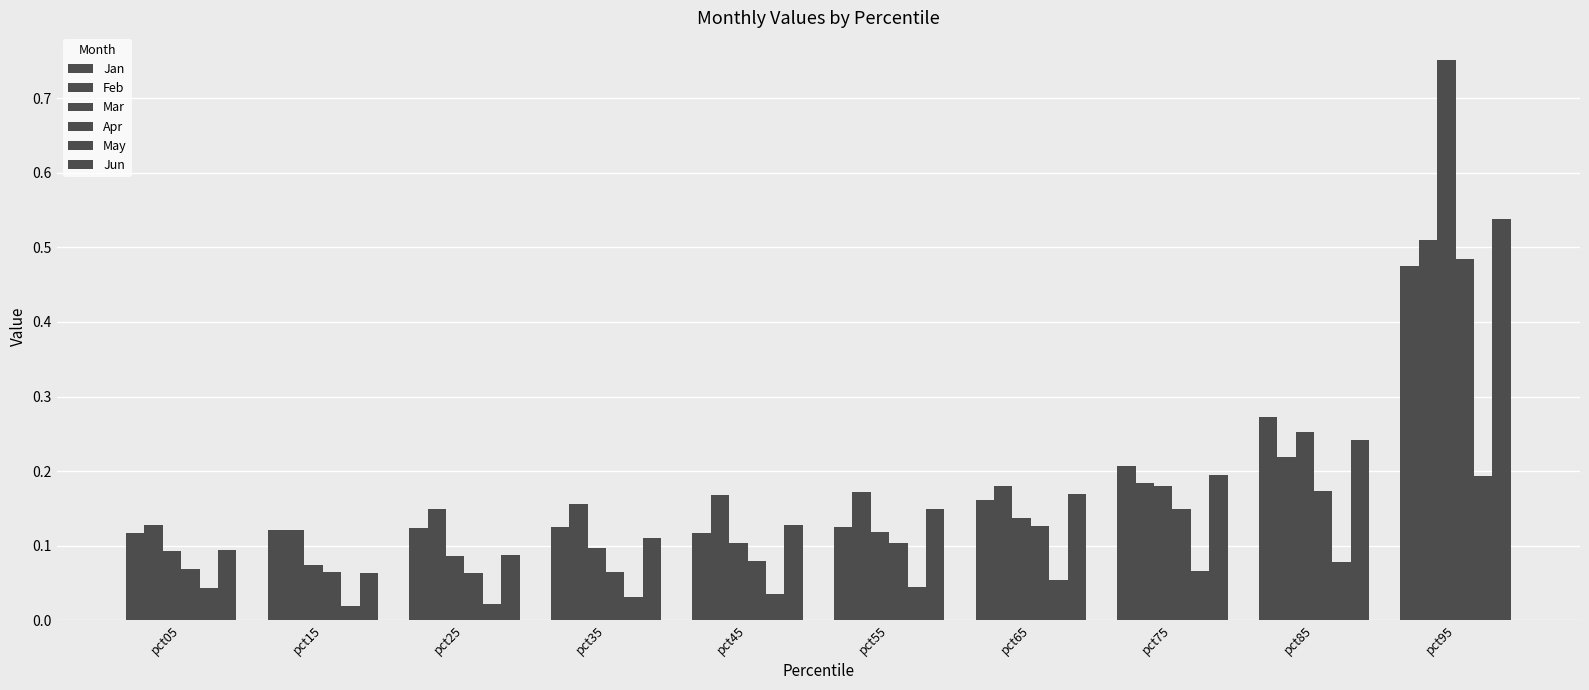

Does the chart contain any negative values?

No